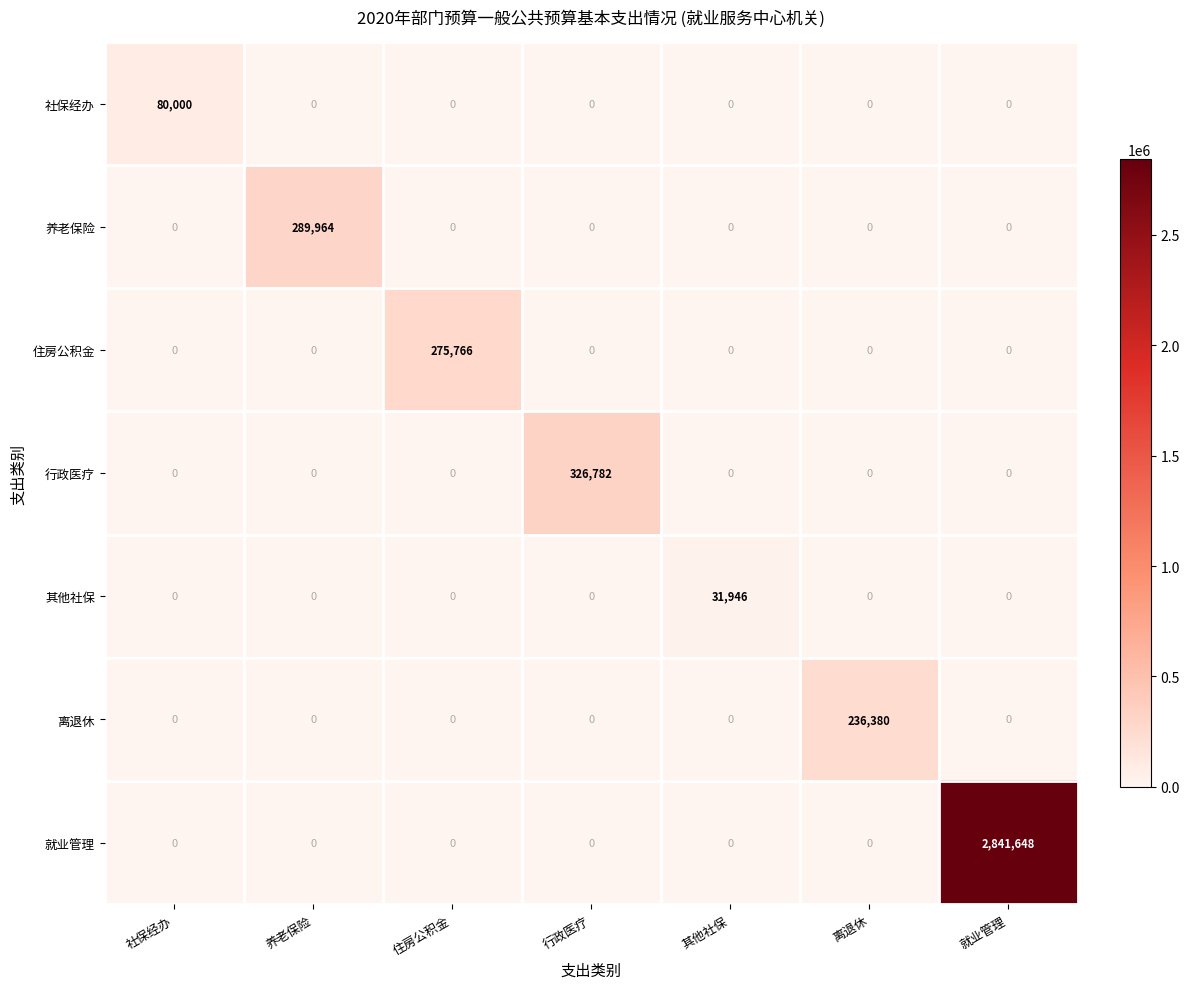

What is the maximum value shown in the chart?

2841648